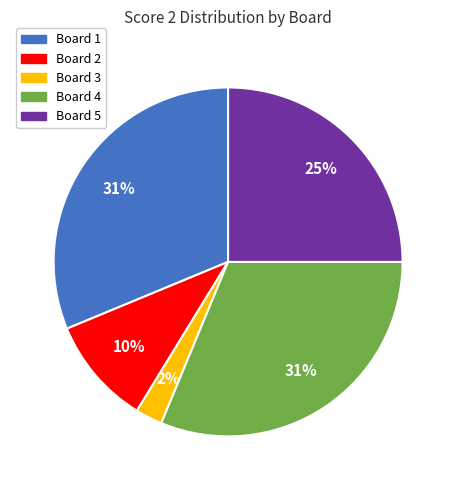

How many slices are in this pie chart?

5